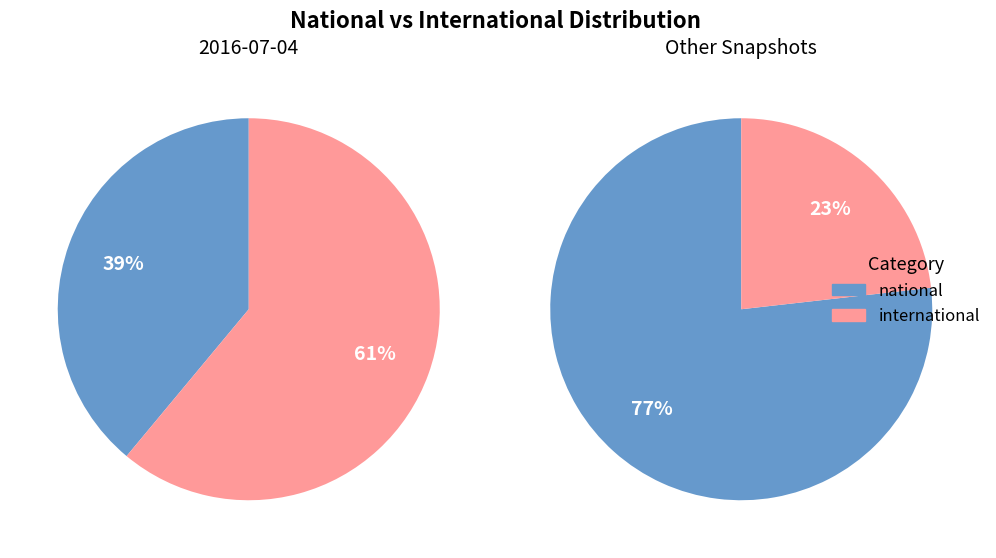

Which series has the widest spread of values?

national